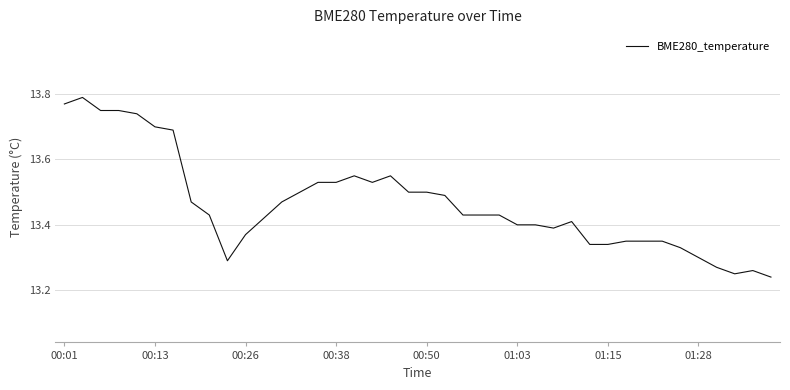

Does the chart have visible grid lines?

Yes